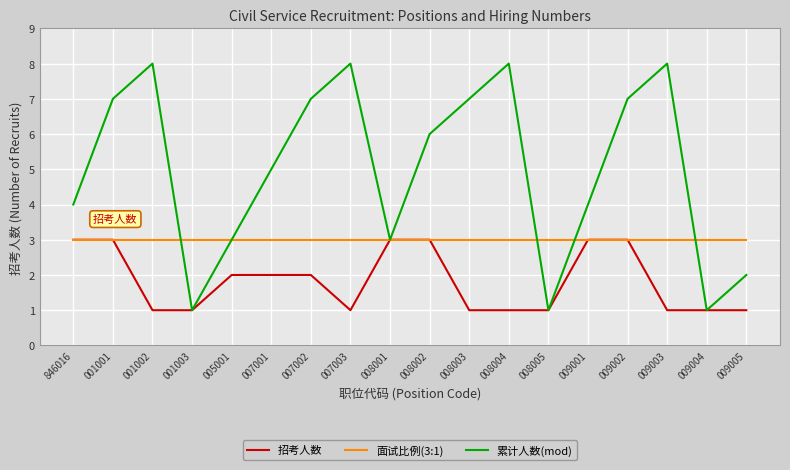

At 007001, list the series in order from smallest to largest.

招考人数, 面试比例(3:1), 累计人数(mod)